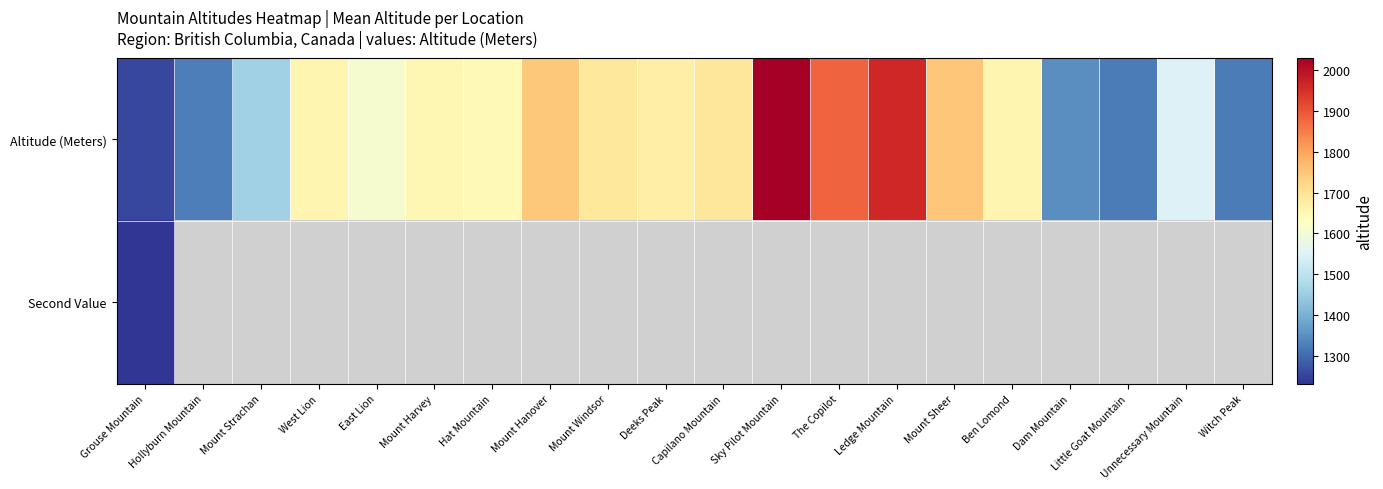

What is the sum of the Altitude (Meters) values at Mount Sheer and The Copilot?

3633.0